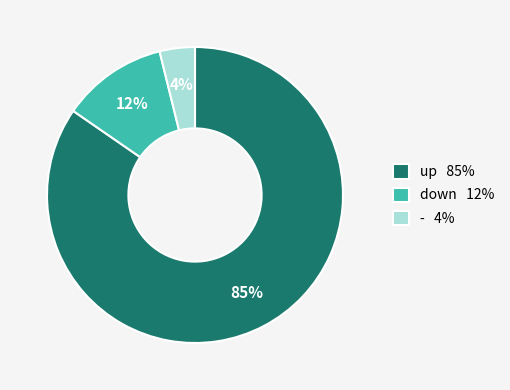

Is the sum of up 85% and - 4% greater than half?

Yes